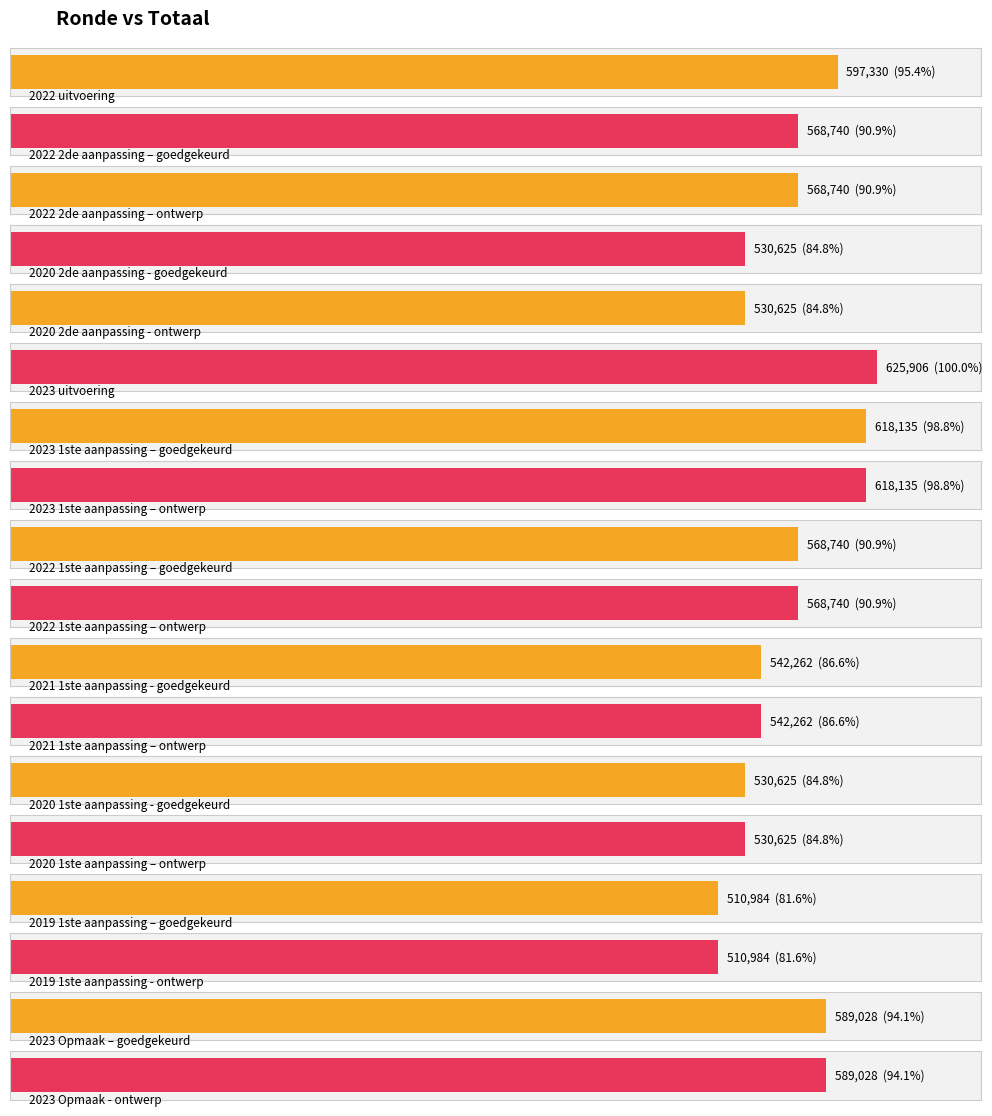

Reading left to right, transcribe all the data shown in this chart.

597330	568740	568740	530625	530625	625906	618135	618135	568740	568740	542262	542262	530625	530625	510984	510984	589028	589028